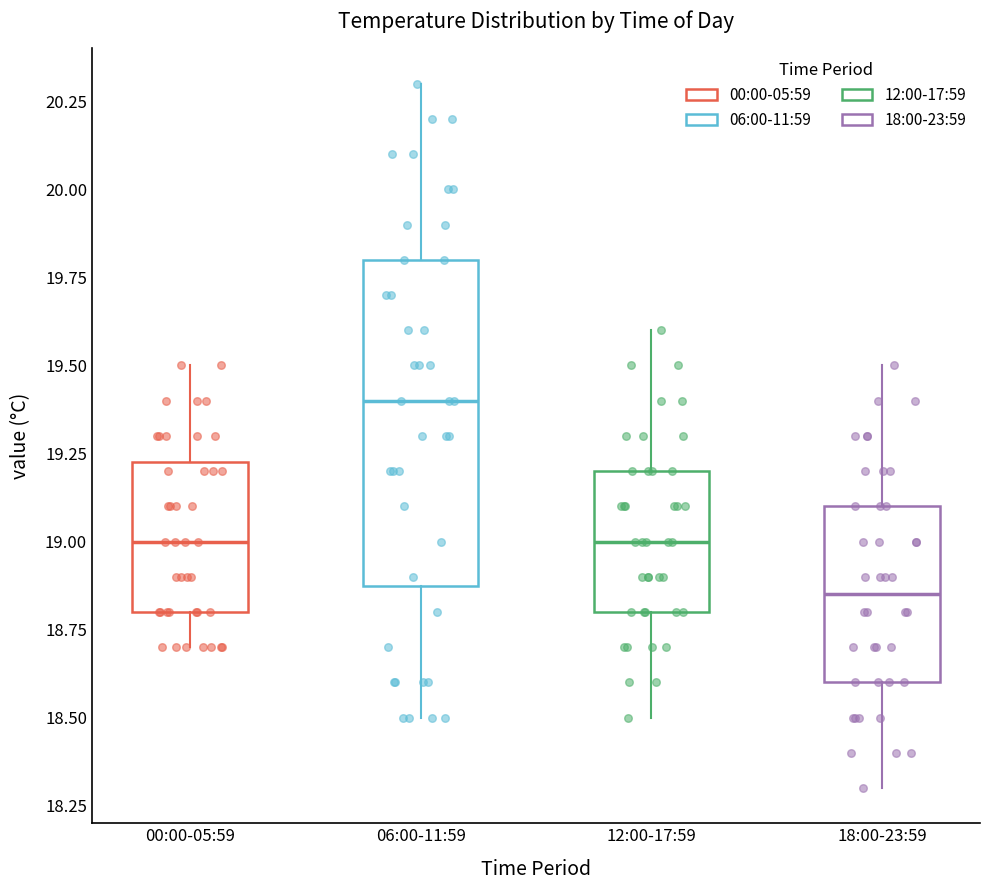

Where does the median line of the box for 18:00-23:59 sit on the y-axis? The values are not printed on the chart, so give them approximately, as read against the axis.

18.85